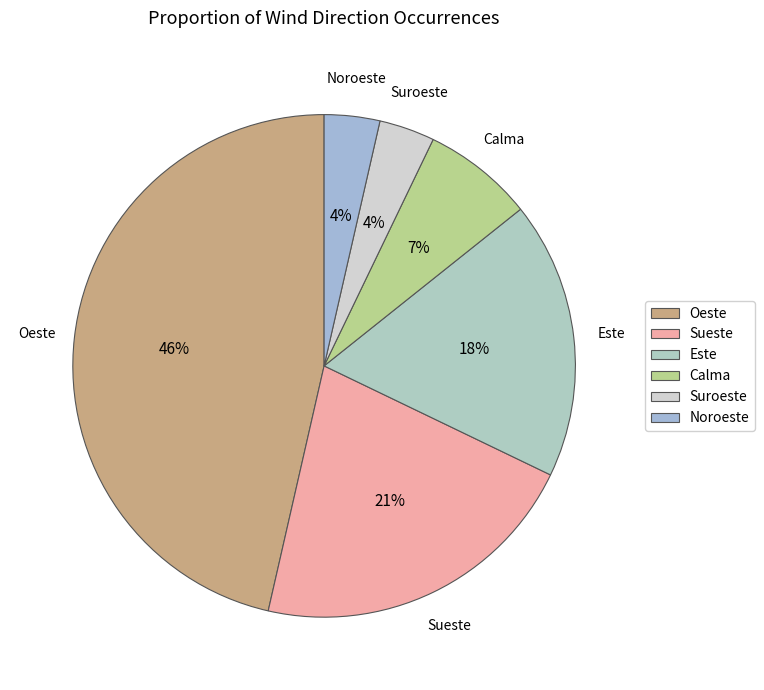

Do Sueste and Noroeste together represent more than half of the pie?

No